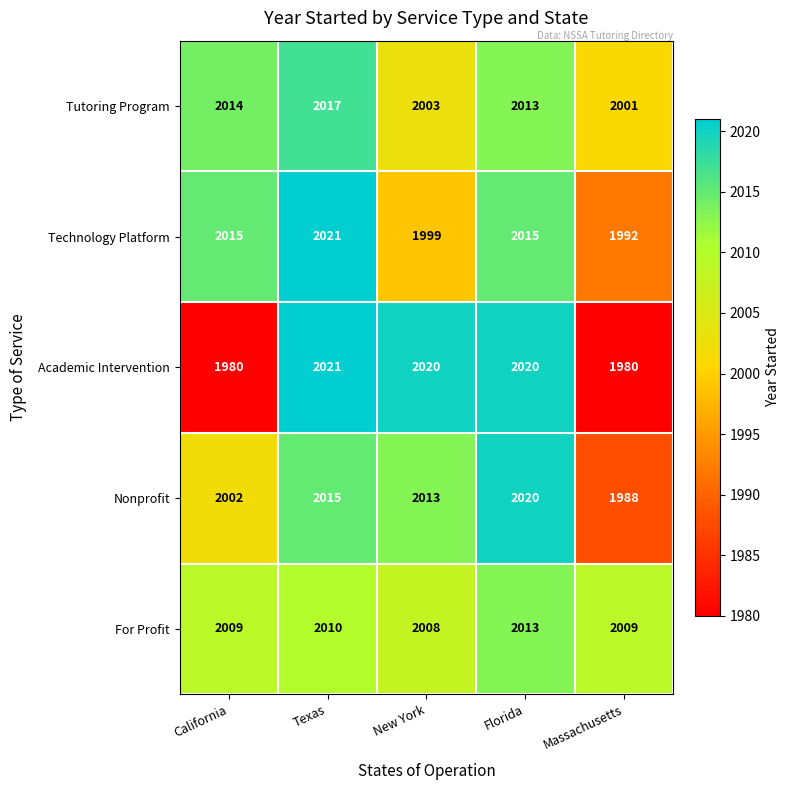

Reading left to right, list all the values displayed in this chart.

Tutoring Program: 2014	2017	2003	2013	2001
Technology Platform: 2015	2021	1999	2015	1992
Academic Intervention: 1980	2021	2020	2020	1980
Nonprofit: 2002	2015	2013	2020	1988
For Profit: 2009	2010	2008	2013	2009